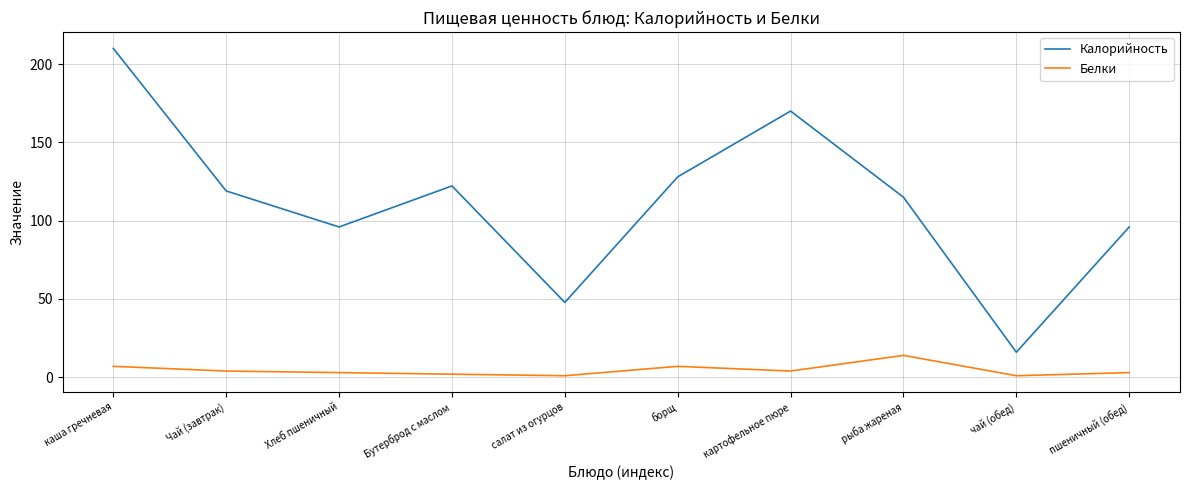

What are all the series names shown in the legend?

Калорийность, Белки